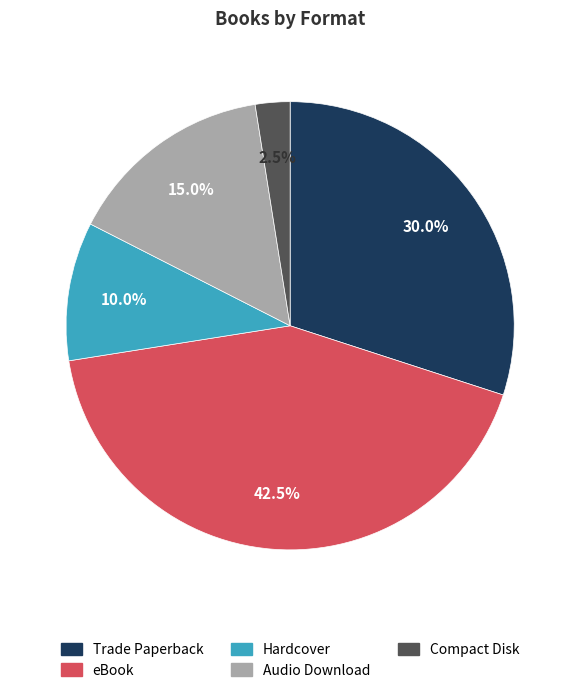

Between Compact Disk and eBook, which is larger?

eBook